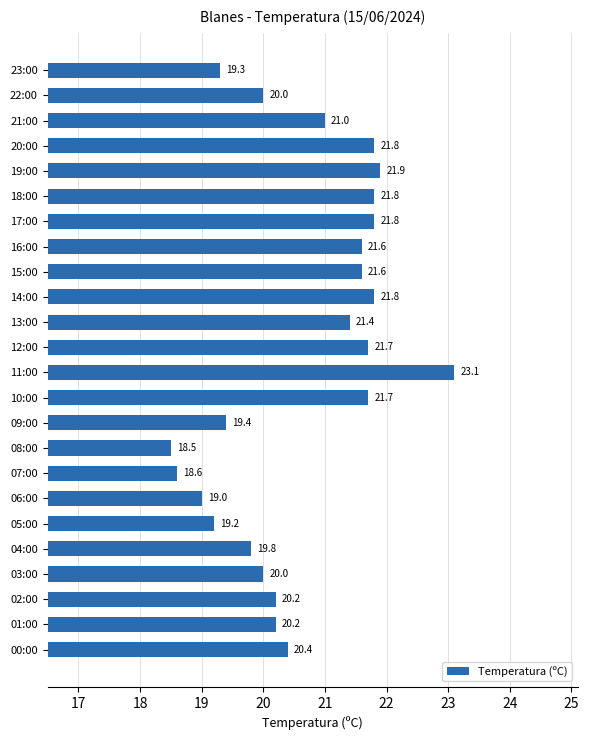

What is the approximate value at 07:00?

18.6